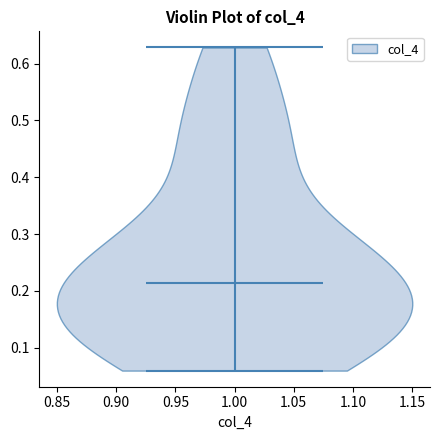

Read this violin plot against the y-axis: where its median line is, and the lowest and highest points the violin reaches. The values are not printed on the chart, so give them approximately, as read against the axis.

median line 0.21, lowest point 0.06, highest point 0.63